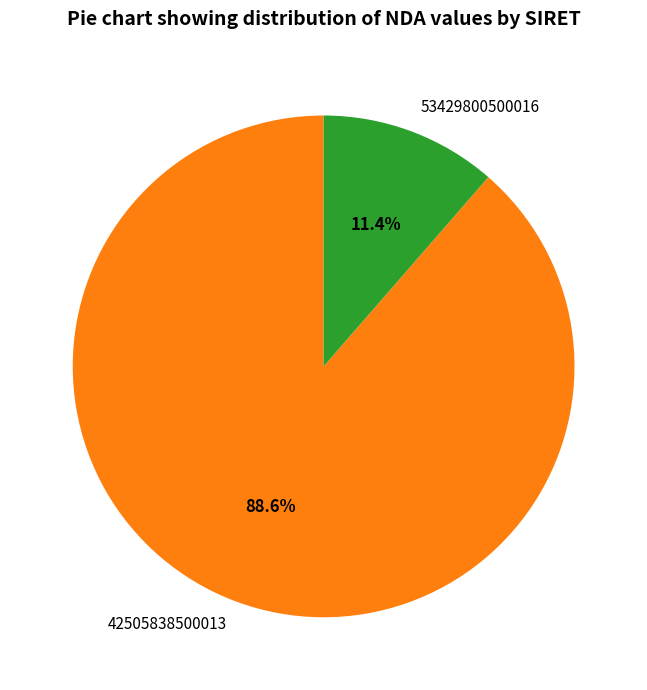

To the nearest percent, what portion does 42505838500013 represent?

89%